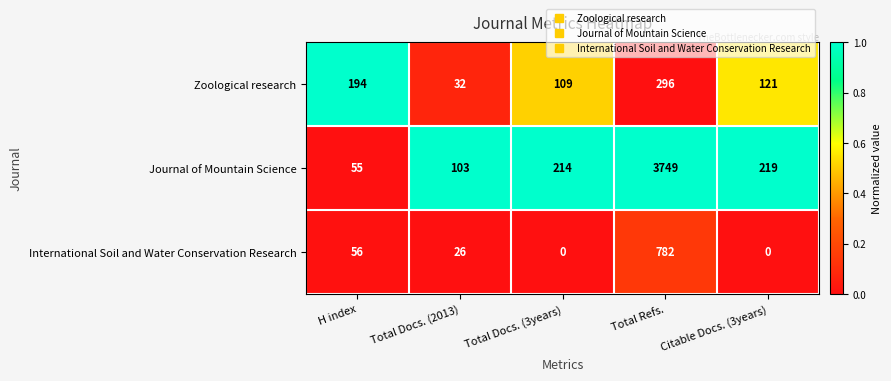

How many distinct data groups are displayed?

3